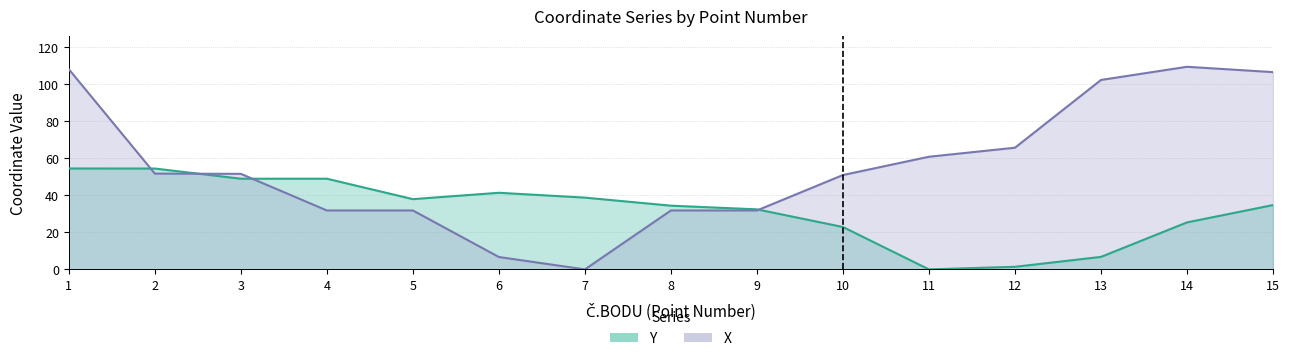

True or false: X has more than 0 interior local peaks.

True